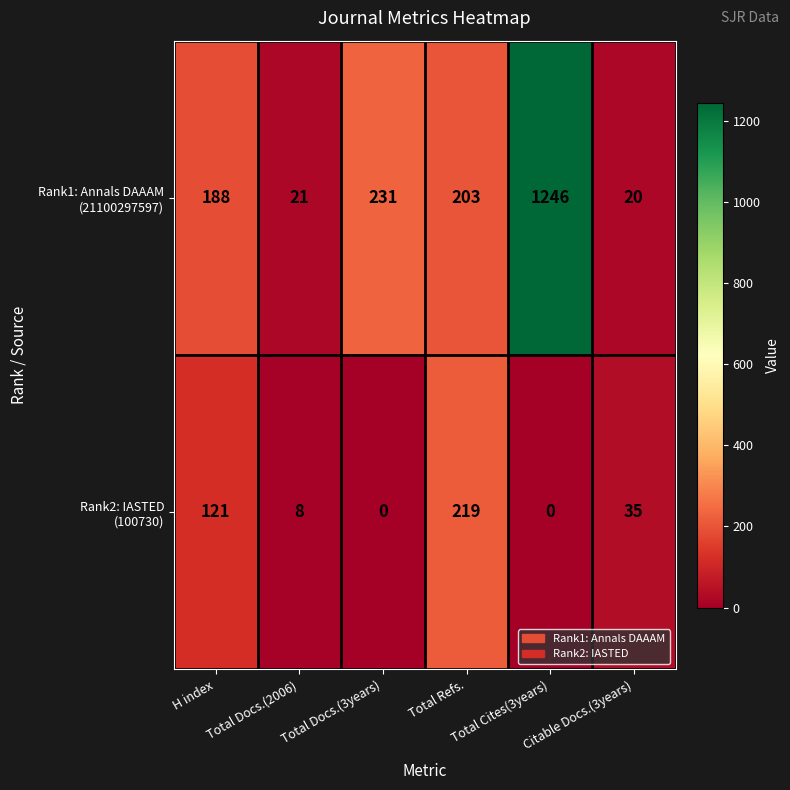

At which category is the sum across all series the highest?

Total Cites(3years)